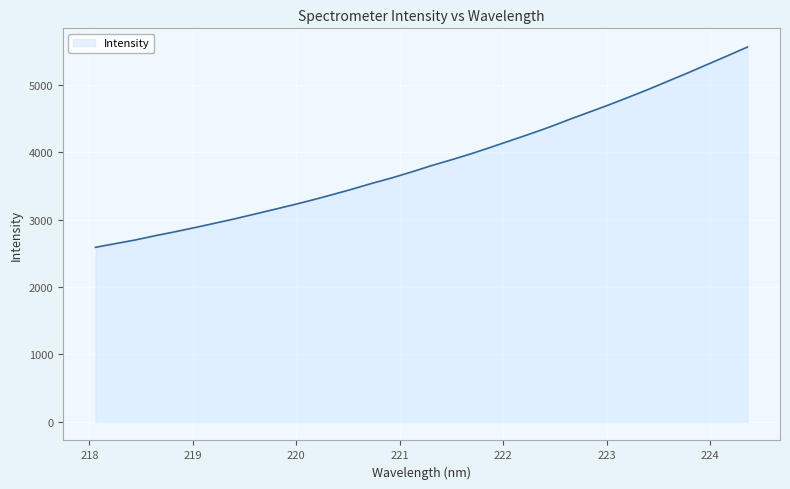

What is the maximum value shown in the chart?

5566.4